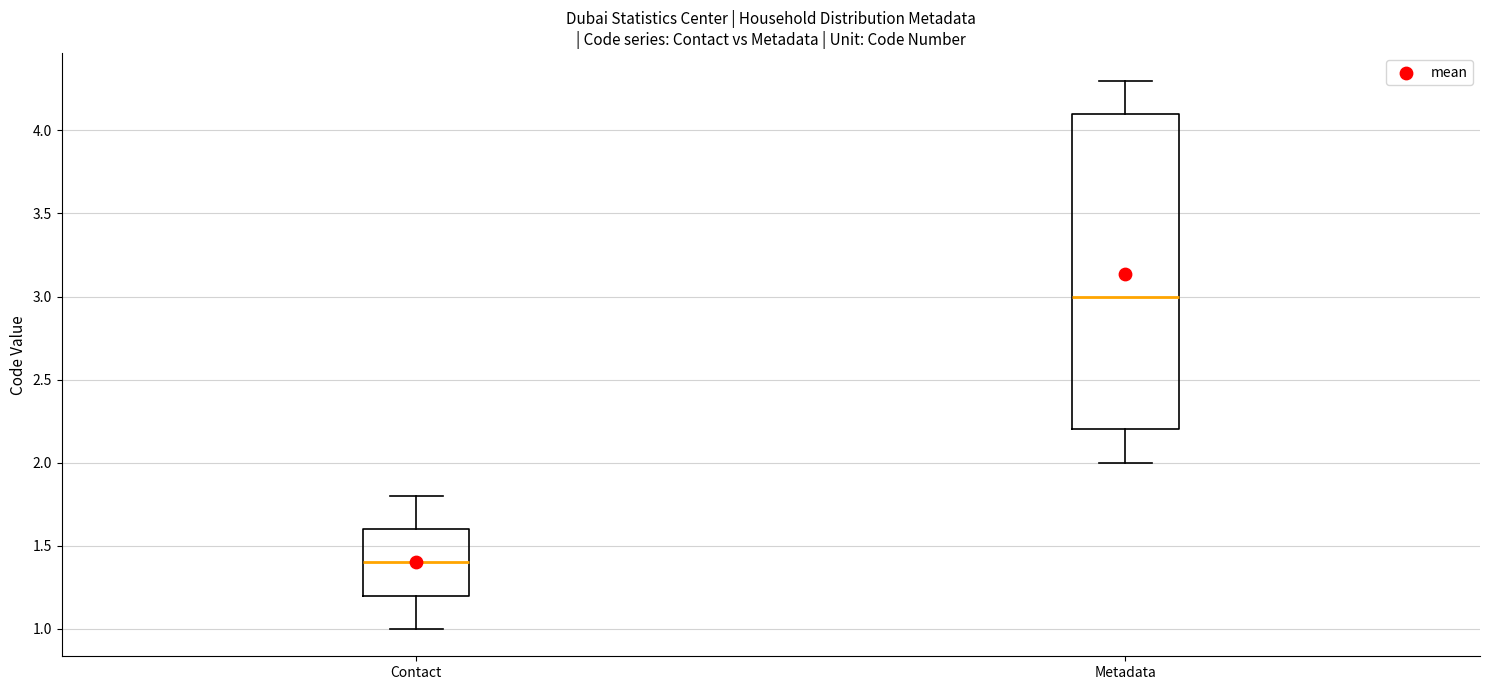

Which box is the tallest, from its lower edge to its upper edge?

Metadata